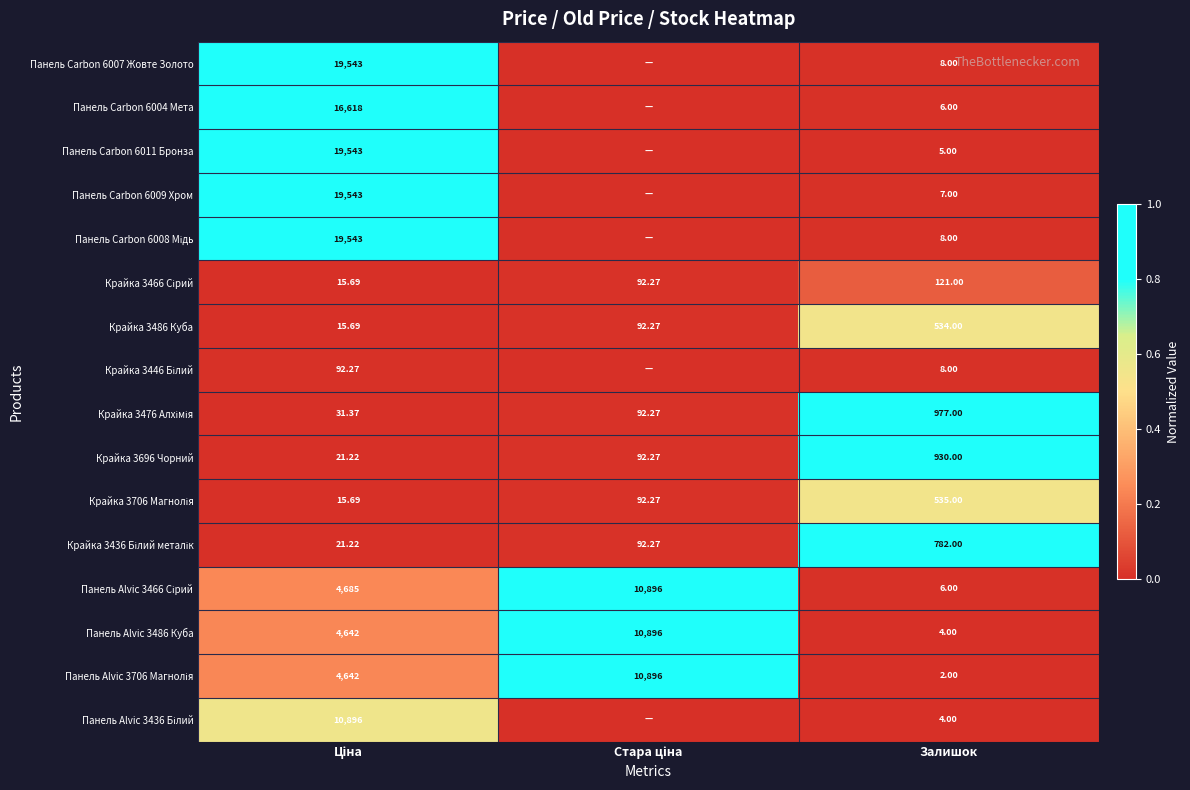

Is the value of Крайка 3486 Куба at Залишок greater than the value of Панель Alvic 3486 Куба at Залишок?

Yes